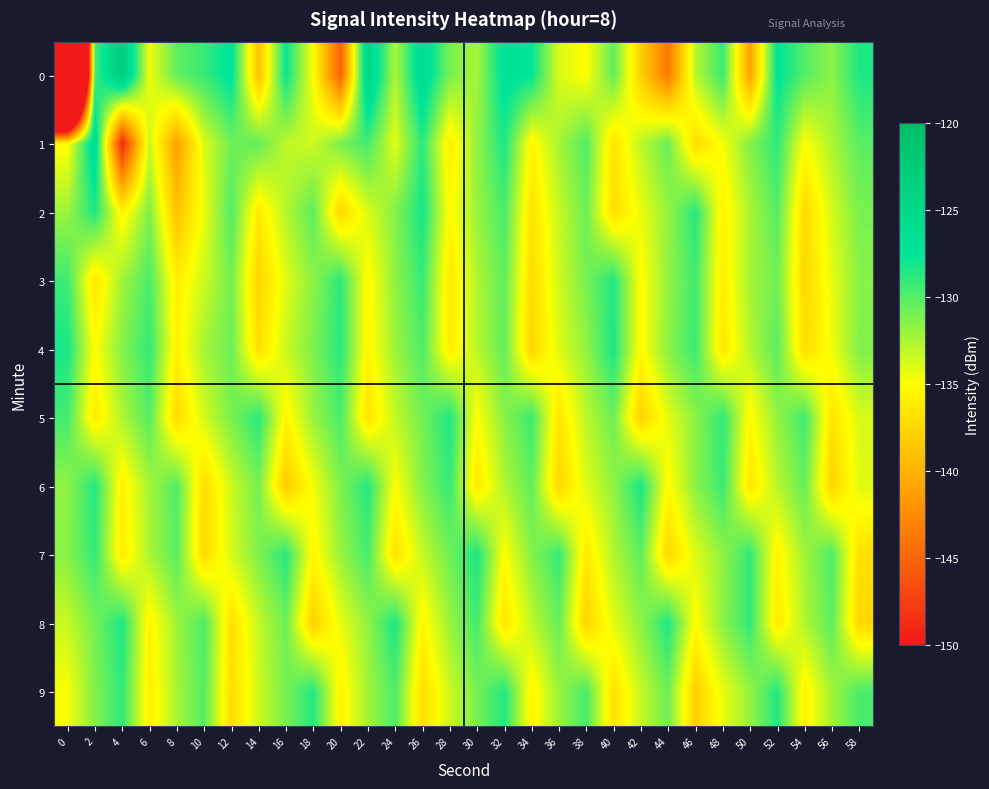

Which has a higher value, 22 or 58?

22